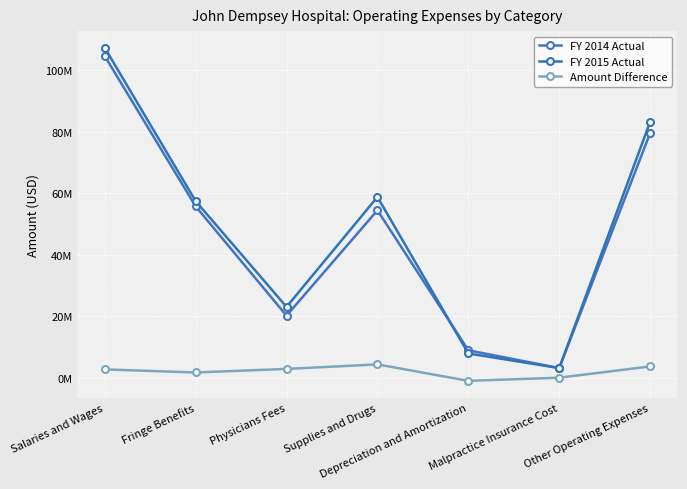

Is it true that Amount Difference equals 893447 at Salaries and Wages?

False